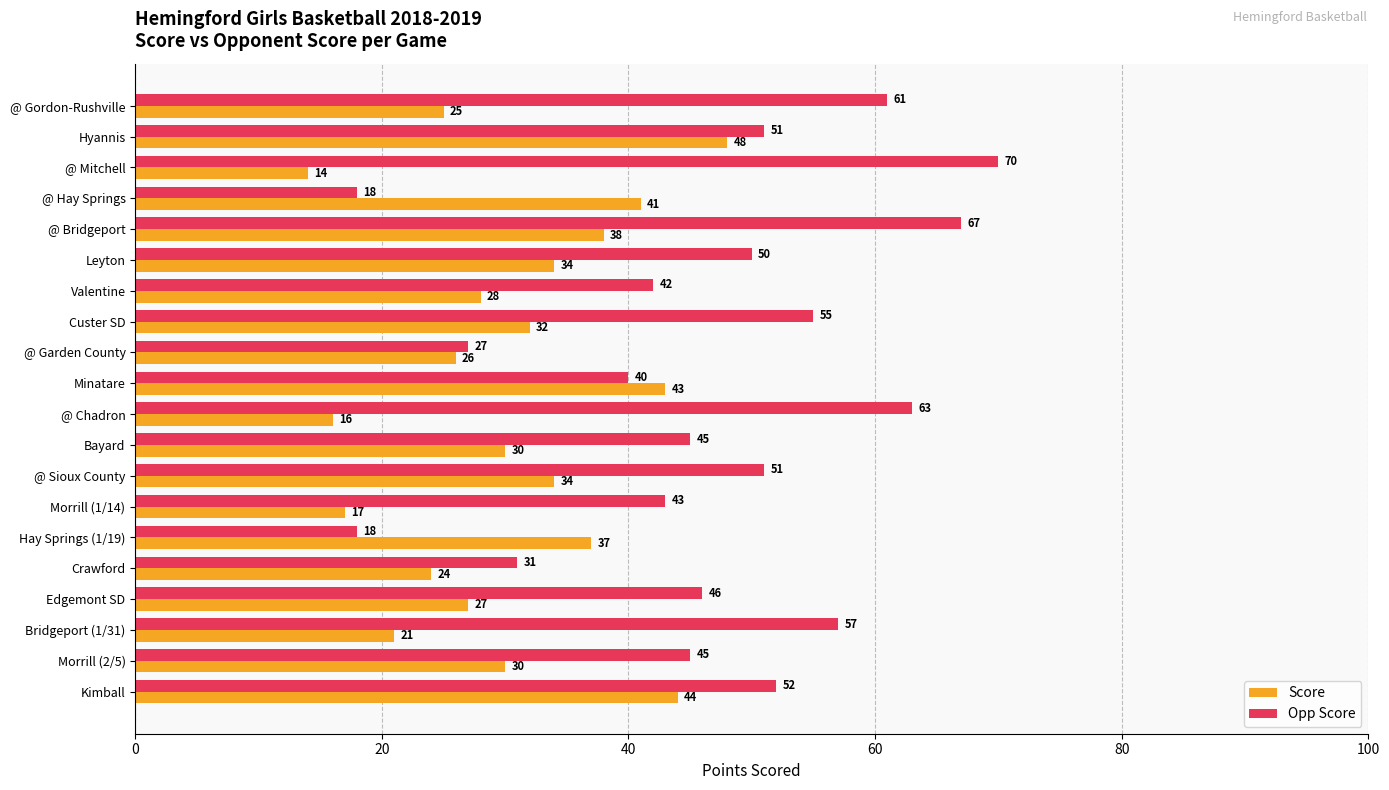

What is the sum of all Opp Score values?

932